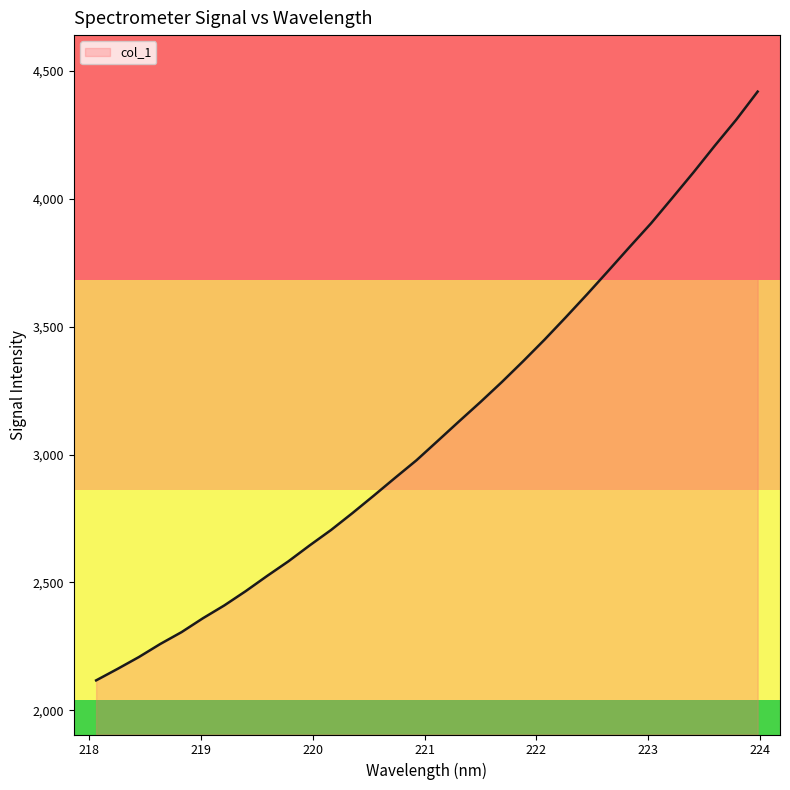

What is the smallest value displayed?

2117.0